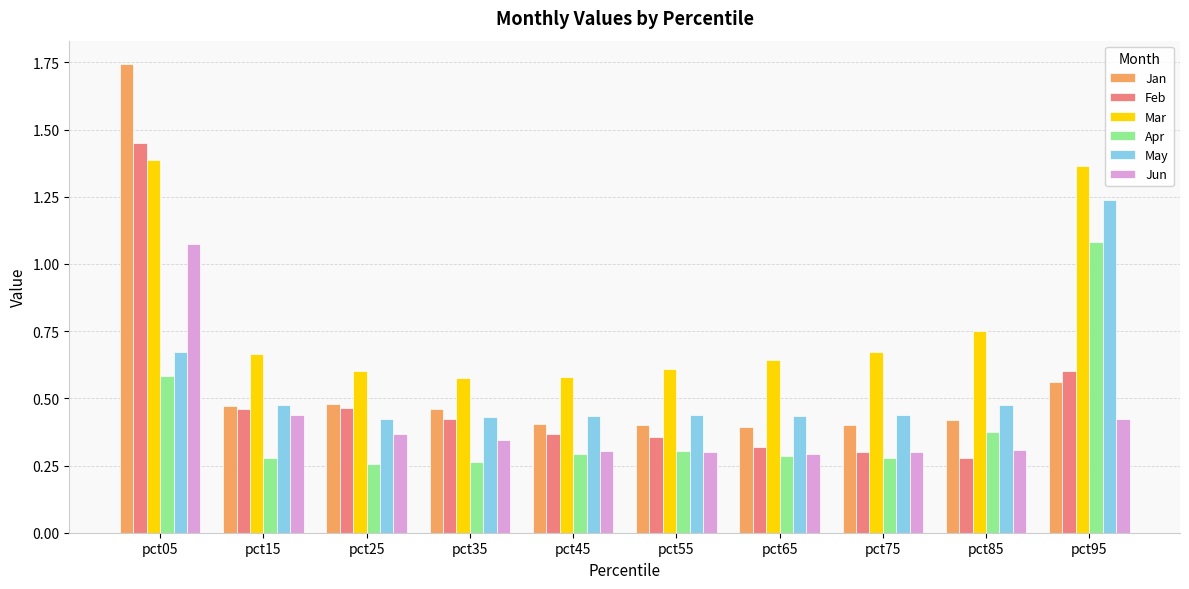

Which series has the widest spread of values?

Jan